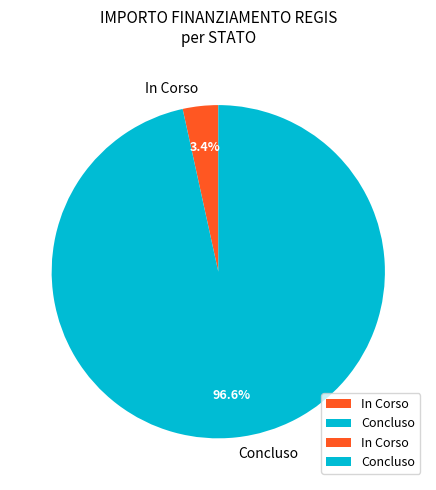

Combined, do Concluso and In Corso account for over 50%?

Yes